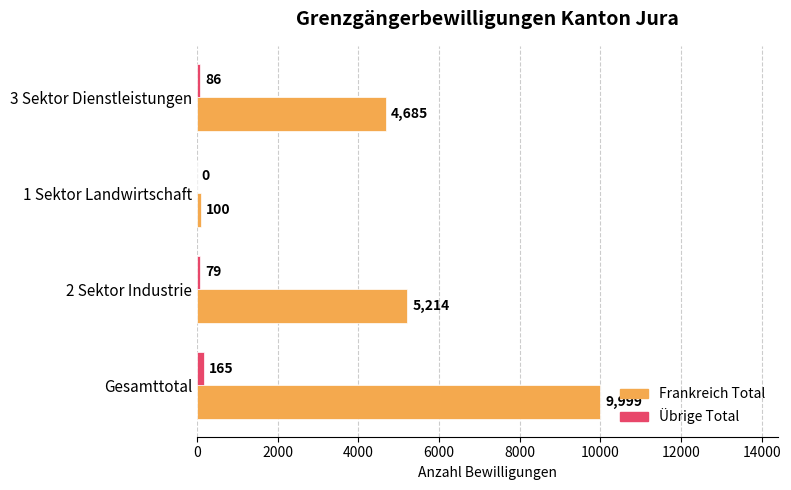

At which category is the sum across all series the highest?

Gesamttotal